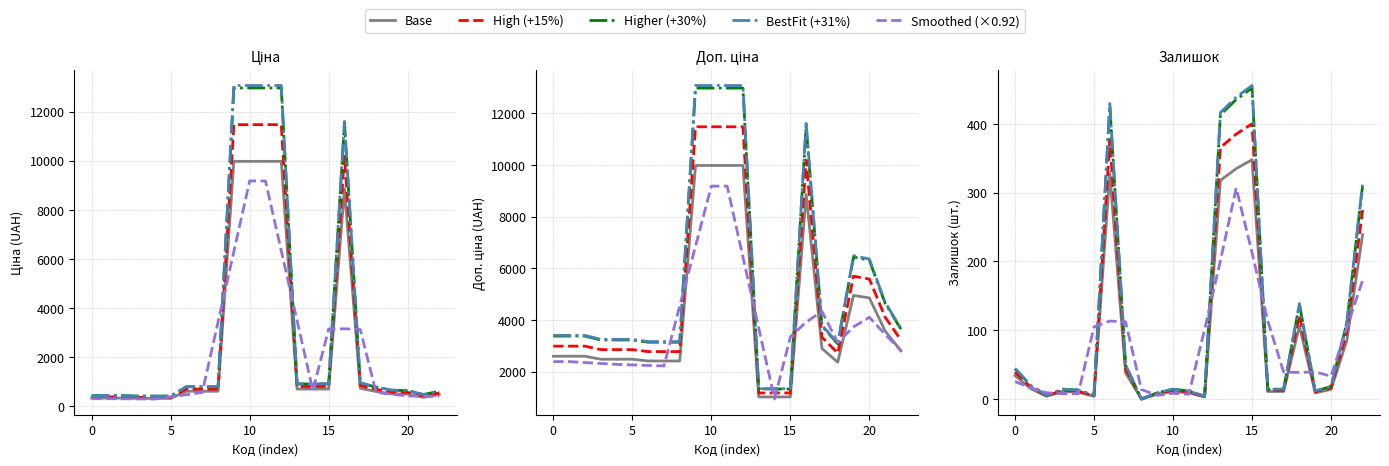

What is the value of the Залишок point at the 21st from the left?

14.0